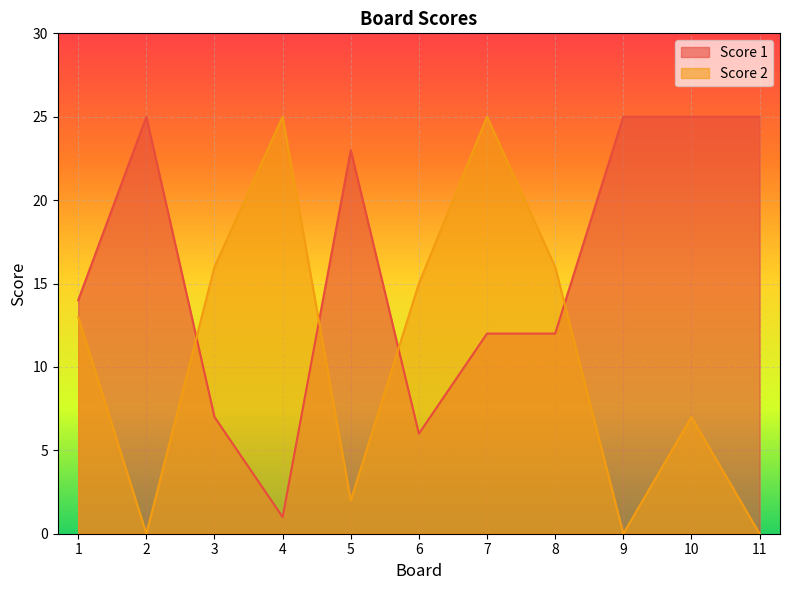

Reading right to left, list all the values displayed in this chart.

Score 1: 11=25	10=25	9=25	8=12	7=12	6=6	5=23	4=1	3=7	2=25	1=14
Score 2: 11=0	10=7	9=0	8=16	7=25	6=15	5=2	4=25	3=16	2=0	1=13